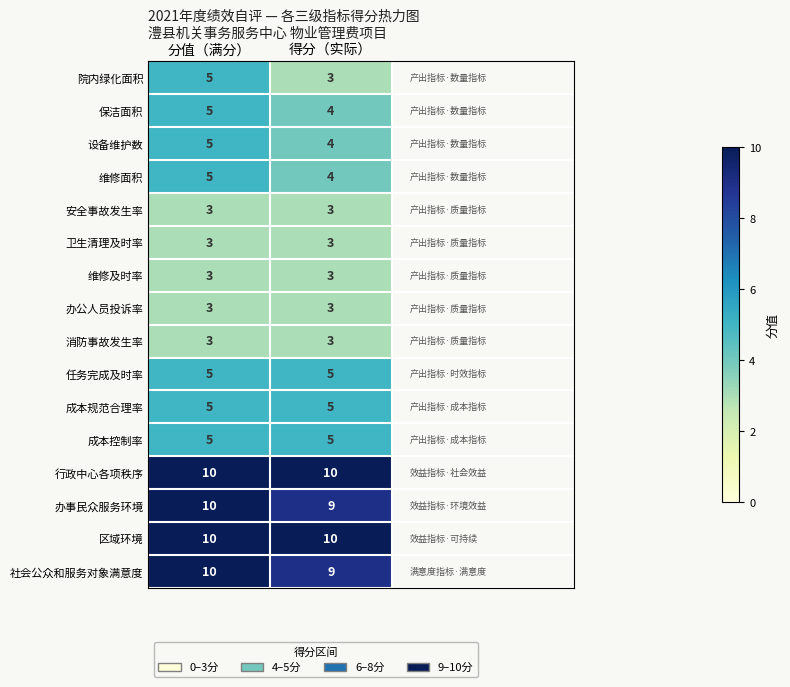

What is the highest value of the 办事民众服务环境 series?

10